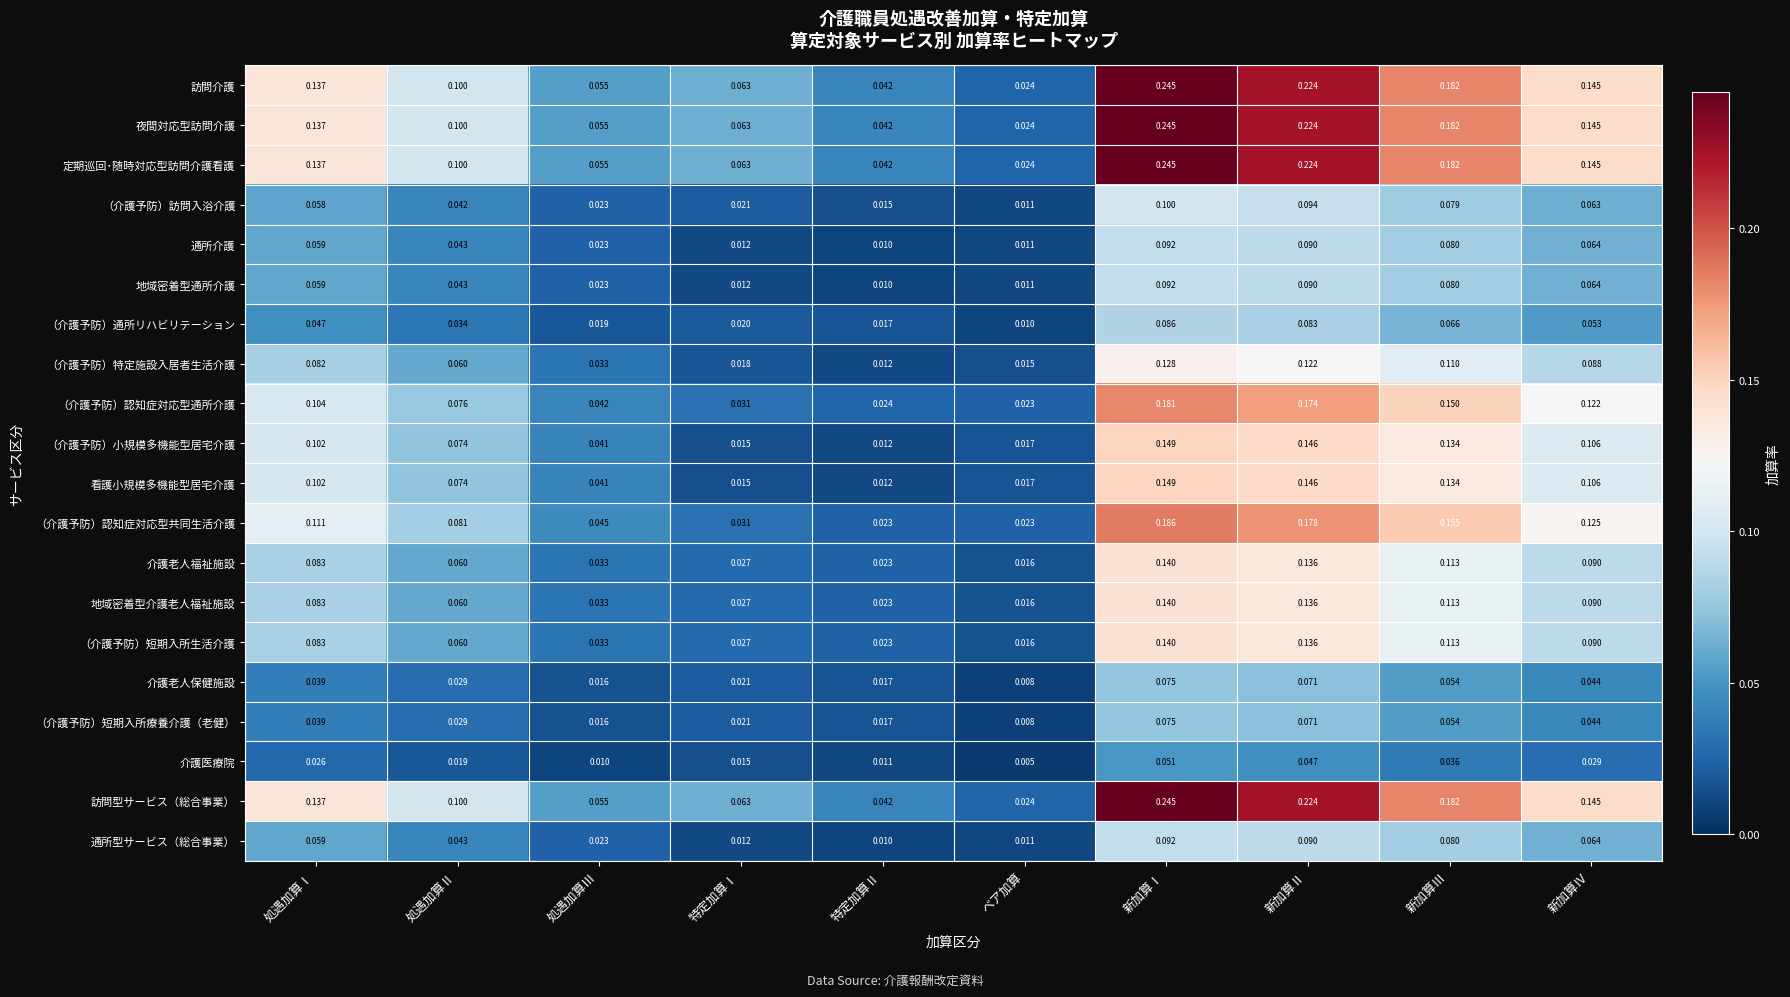

What is the total value across all series at 特定加算Ⅰ?

0.6